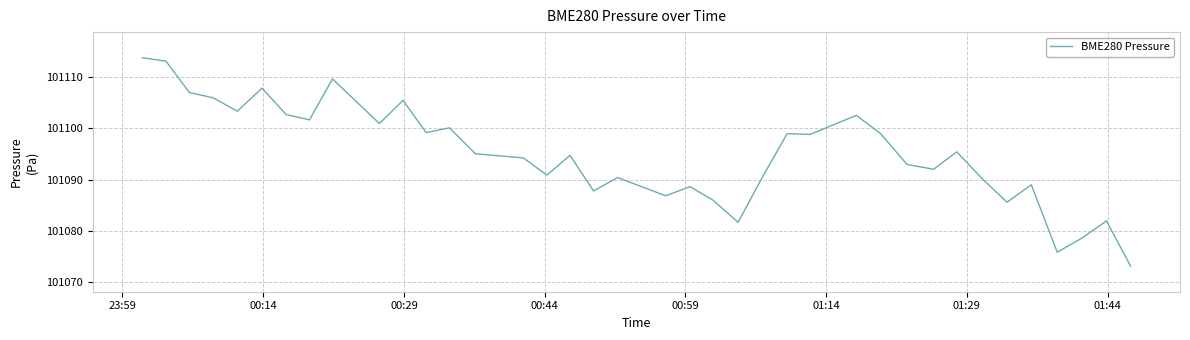

What is the greatest value displayed?

101113.8